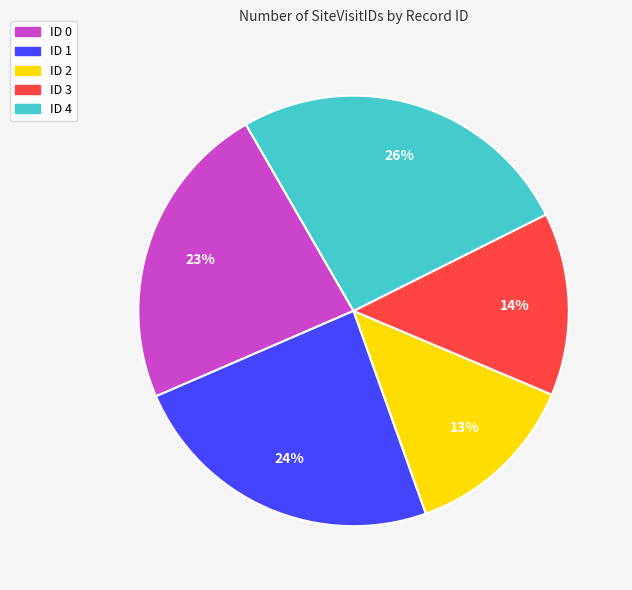

Which slice is the smallest?

ID 2